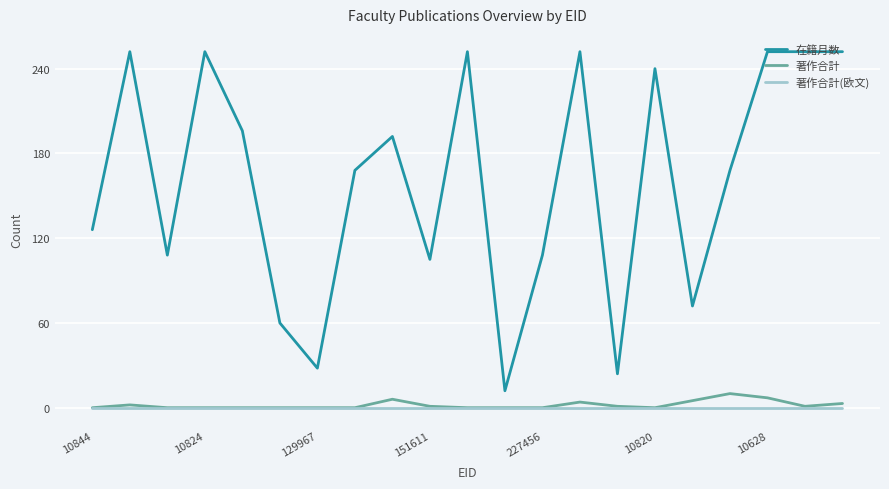

Which series has the widest spread of values?

在籍月数